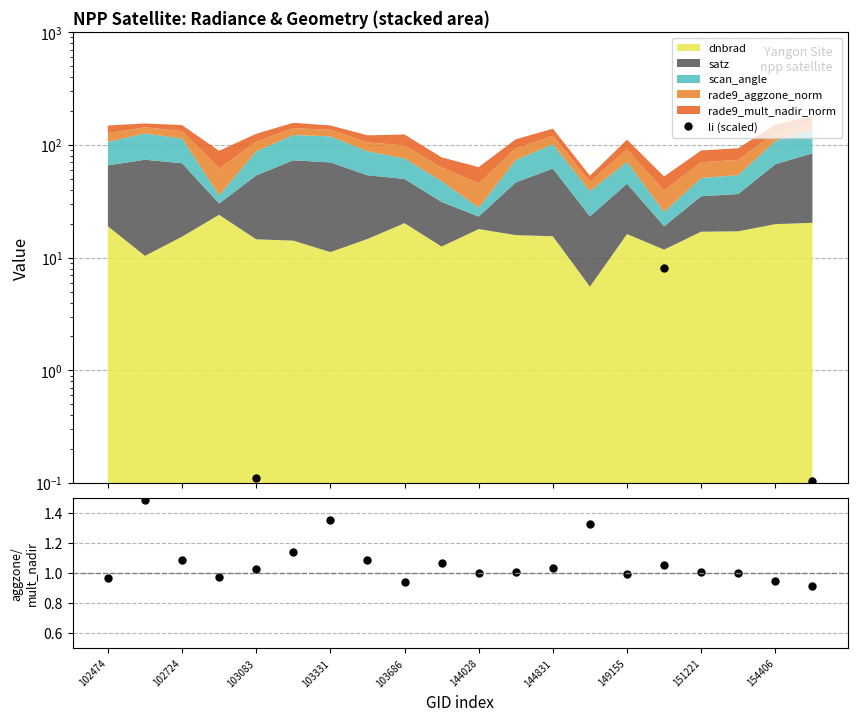

How many lines are shown in the chart?

2